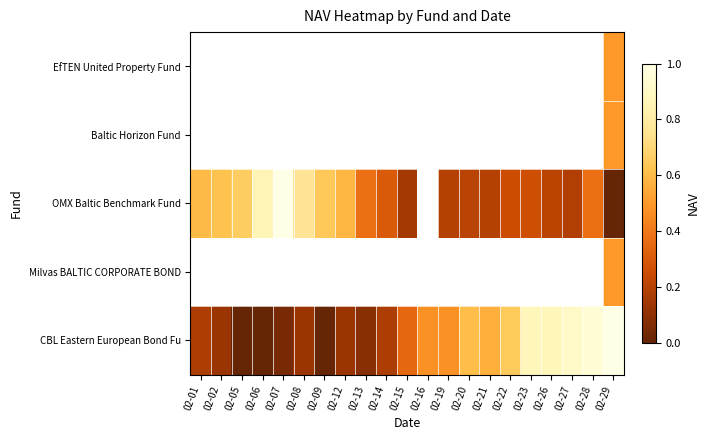

Which series changed the most between 02-15 and 02-29?

CBL Eastern European Bond Fu